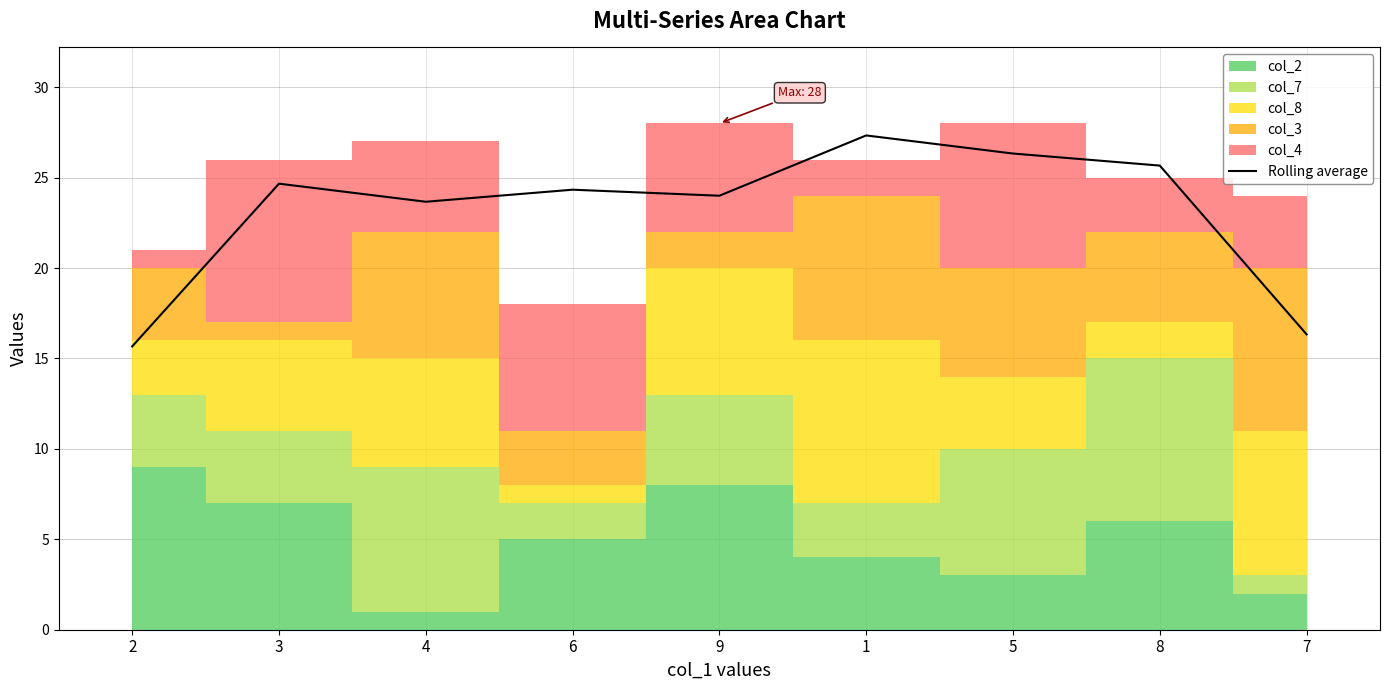

How many interior local valleys (lower than both neighbors) does the data have?

2